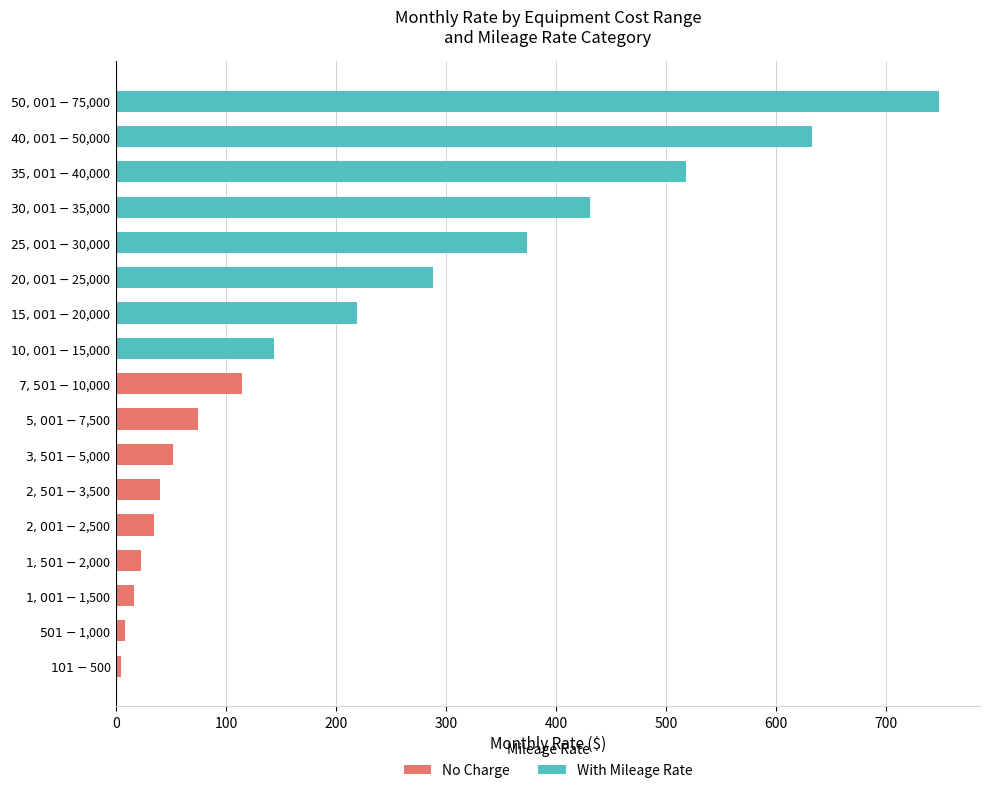

The value of With Mileage Rate at $2,501-$3,500 is 0. True or false?

True